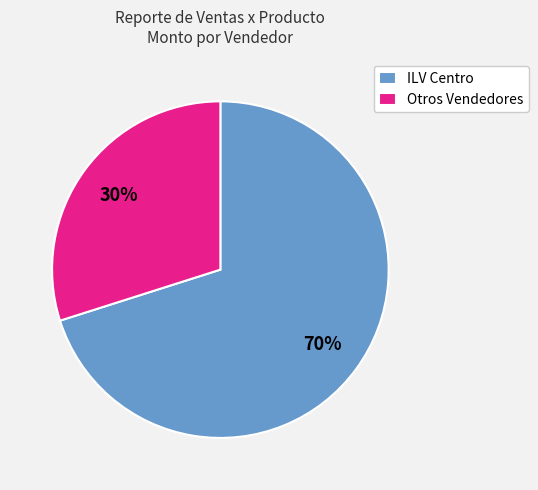

What percentage is the Otros Vendedores slice, to the nearest percent?

30%